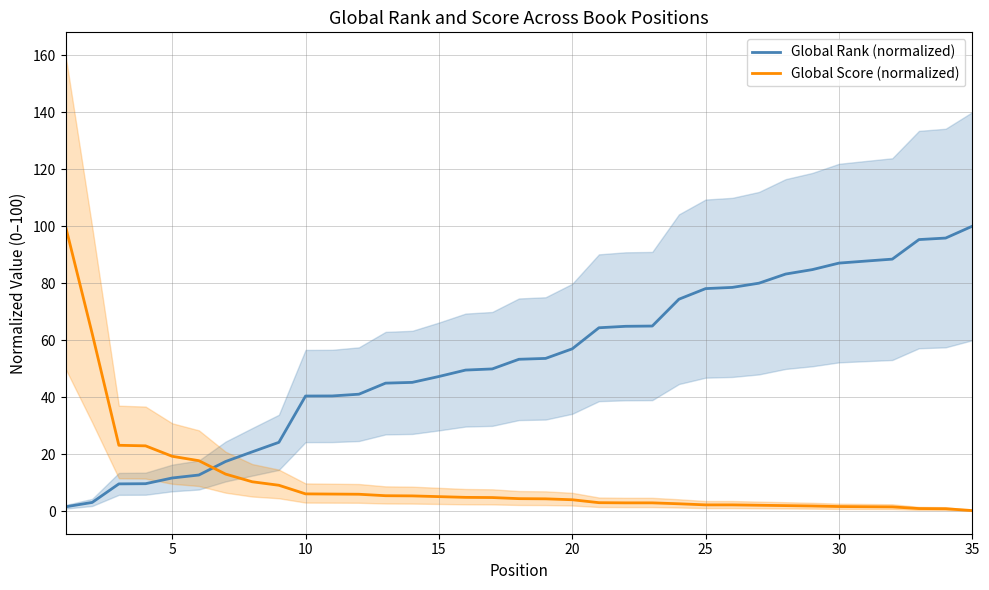

True or false: Global Score (normalized) and Global Rank (normalized) intersect in this chart.

True